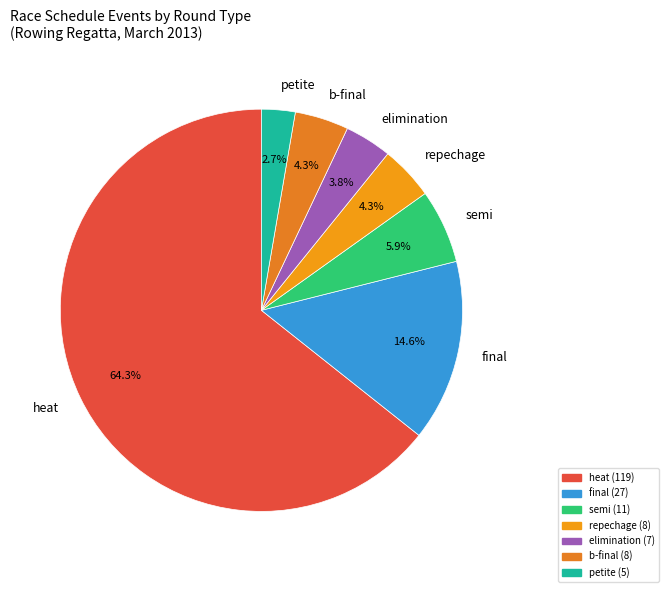

Is there any slice that represents more than half of the pie?

Yes